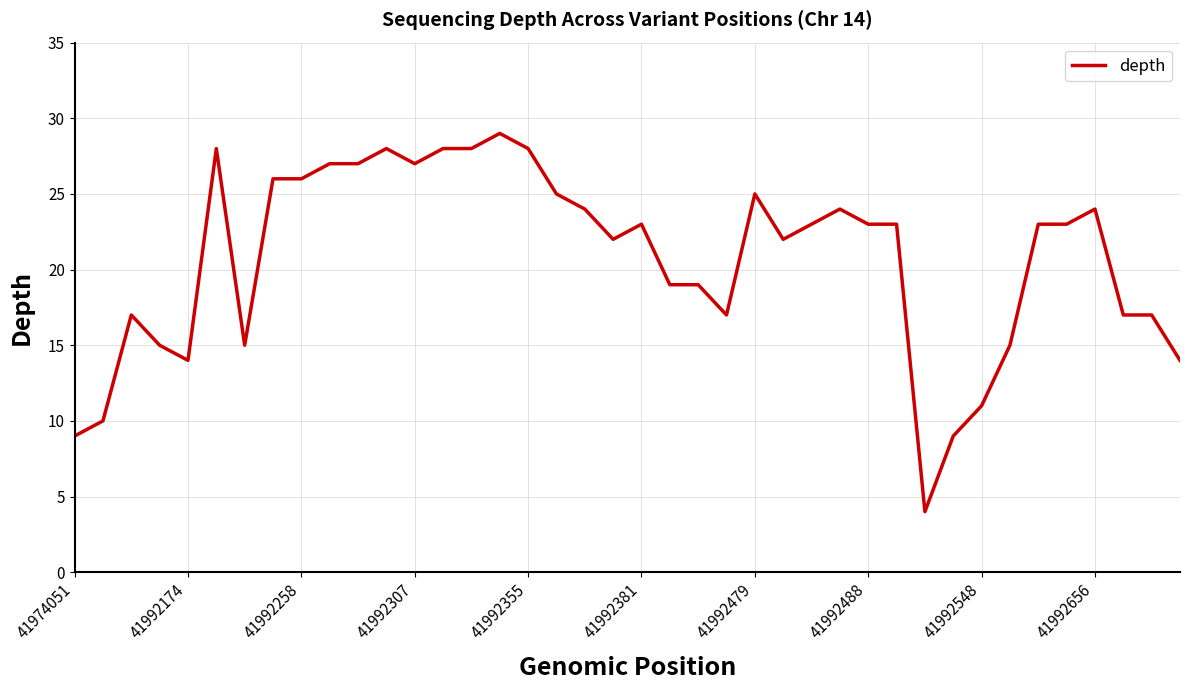

What is the minimum value shown in the chart?

4